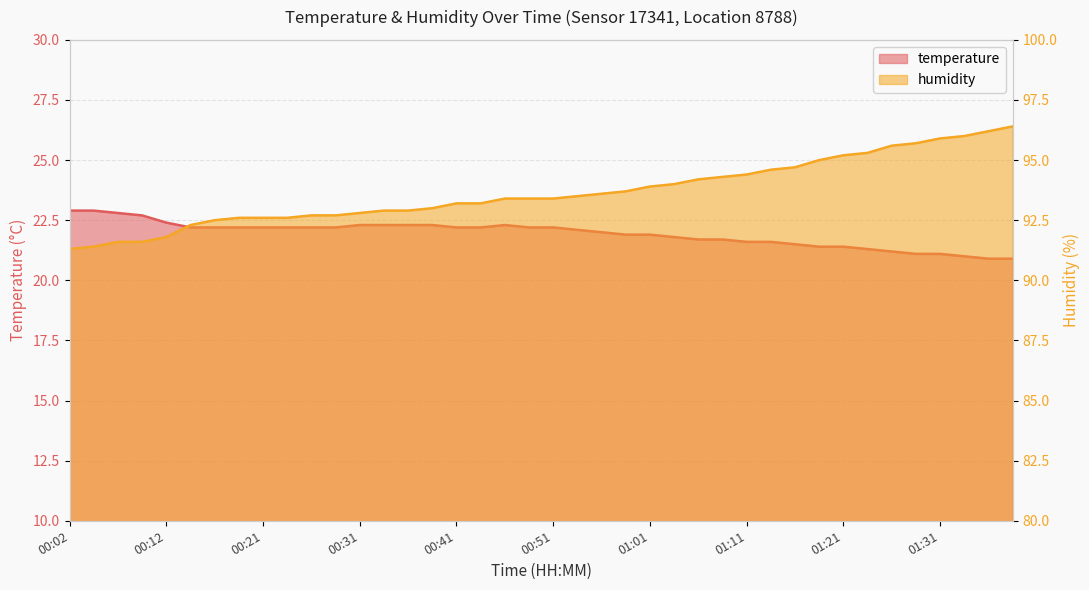

What is the label of the 16th point from the left?

00:39